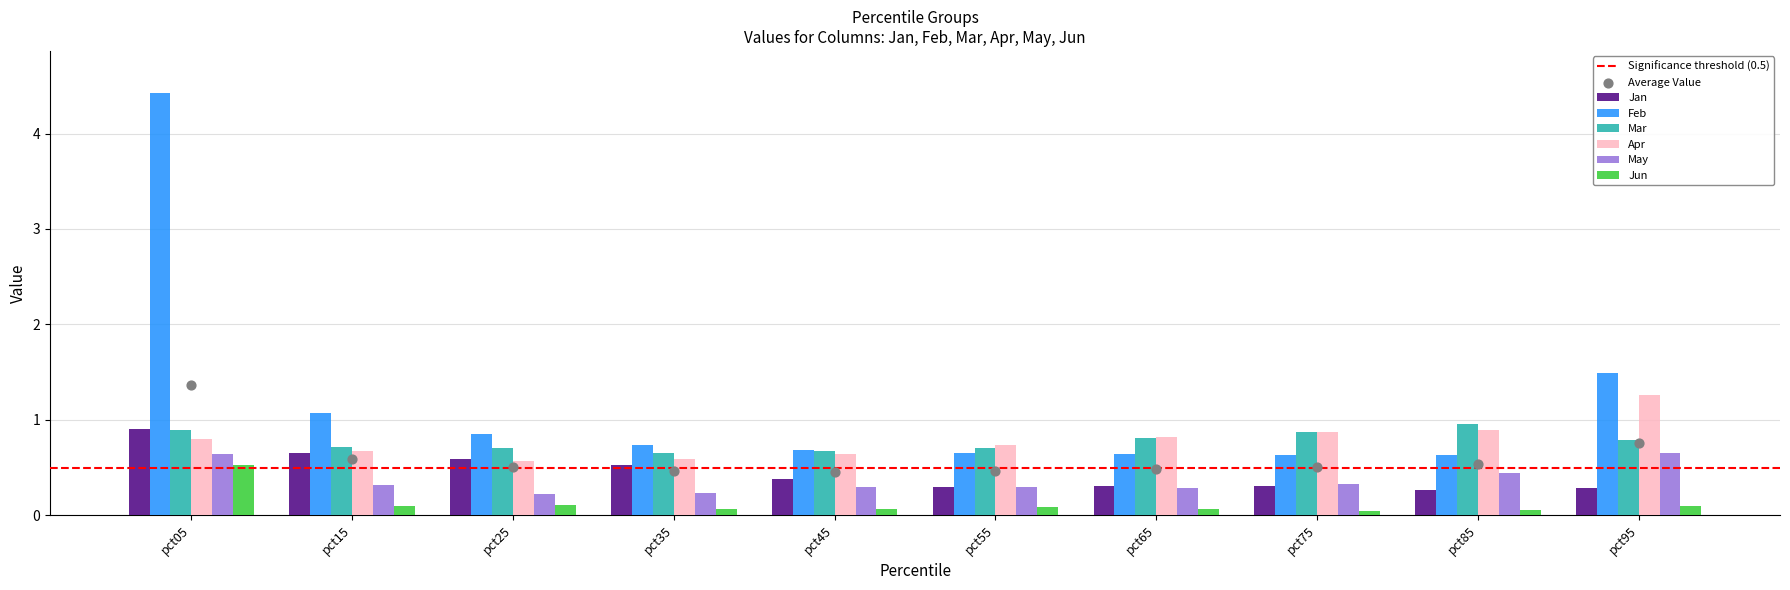

Which series has the widest spread of Y values?

Feb